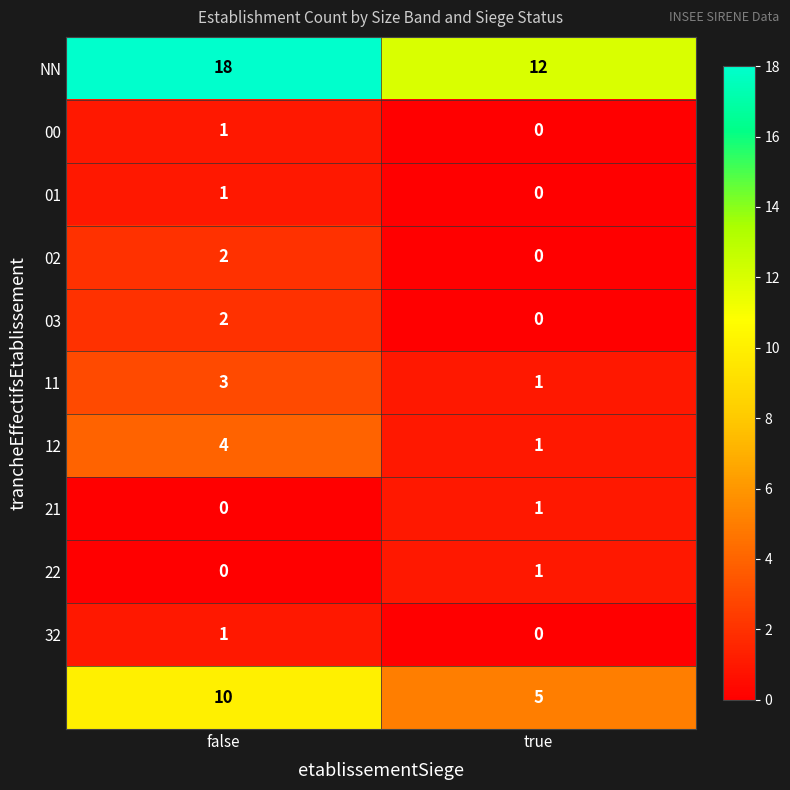

What is the total value across all series at false?

42